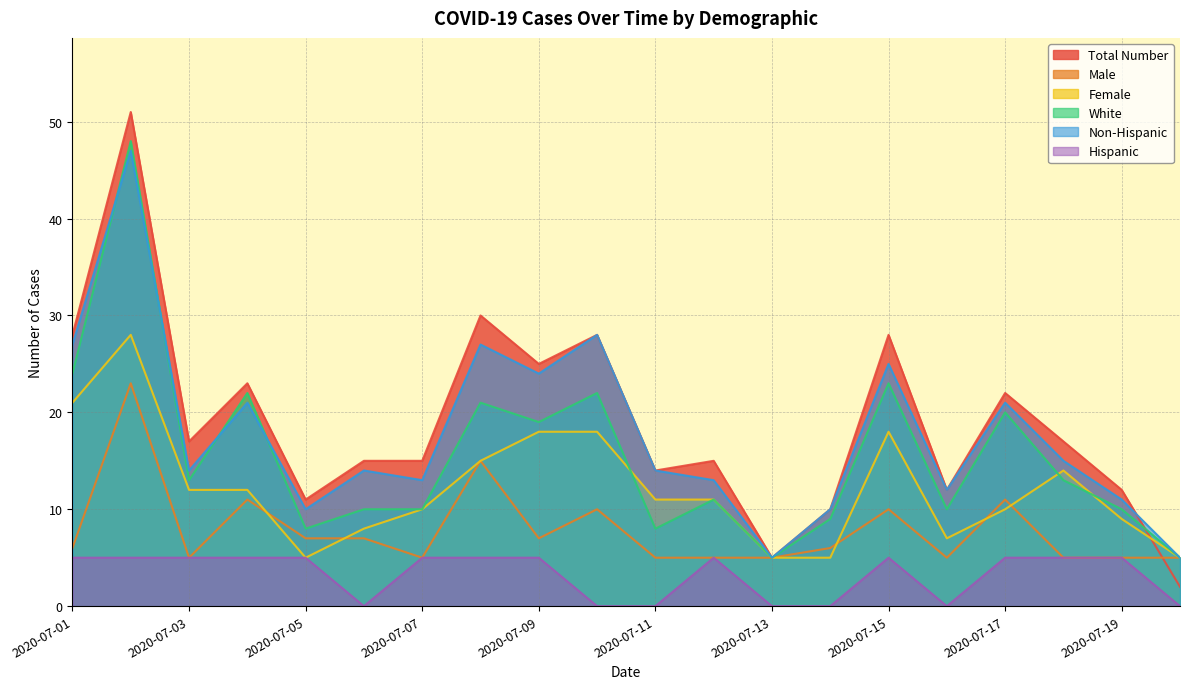

How many data points in Hispanic are less than 5?

7